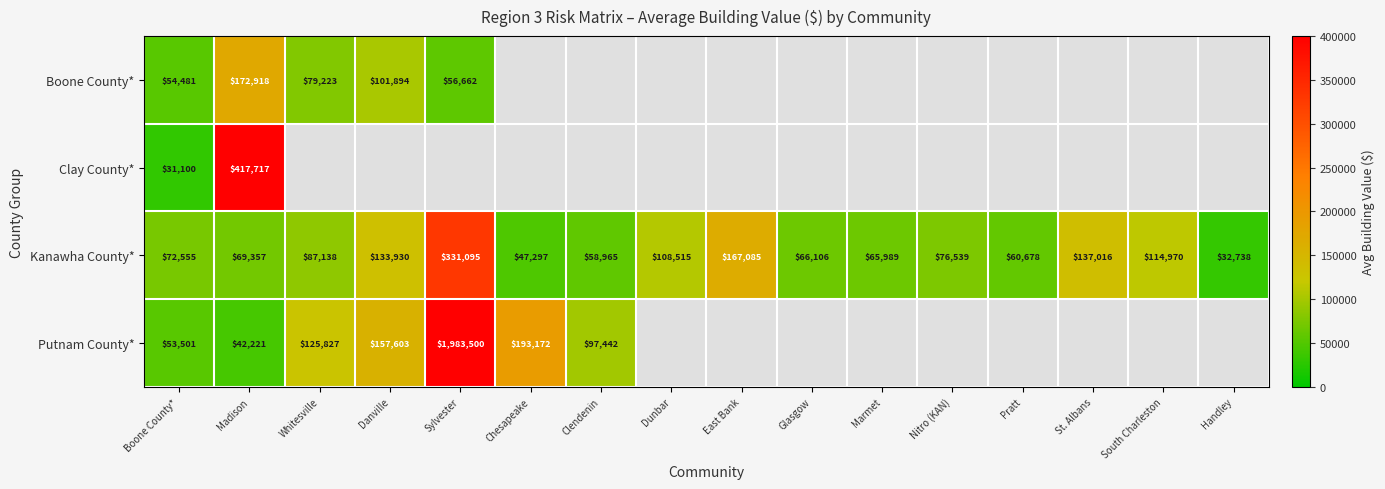

Between Whitesville and Madison, which is larger?

Madison